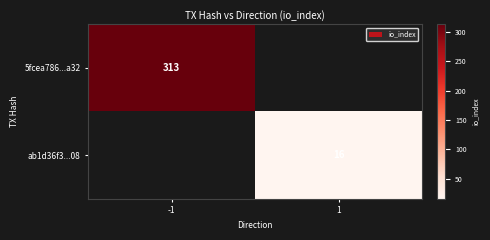

Is it true that 5fcea786...a32 equals 313 at -1?

True